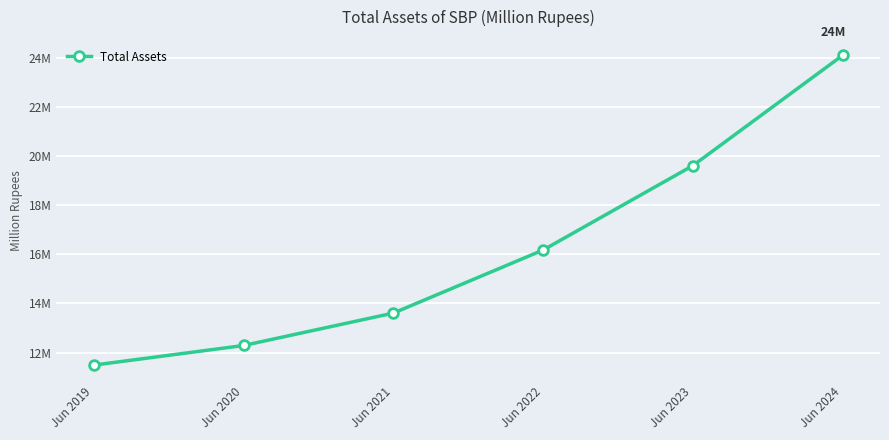

Does the chart display data point markers on the line(s)?

Yes